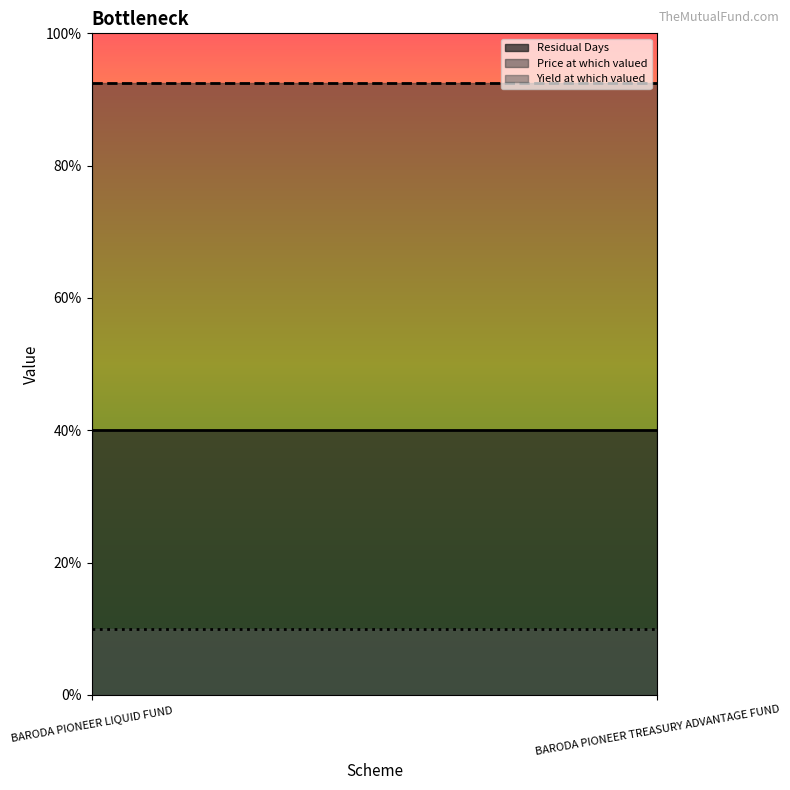

The Price at which valued series shows 64.2 at BARODA PIONEER LIQUID FUND. True or false?

False